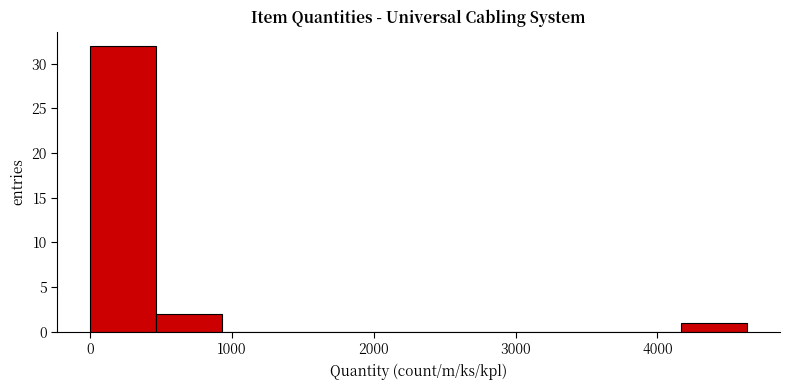

Reading left to right, transcribe this chart: for each bar, give the range it covers on the x-axis and its height. Neither the bar edges nor the heights are printed on the chart, so give them approximately, as read against the axes.

0 to 500: 32
500 to 900: 2
900 to 1400: 0
1400 to 1900: 0
1900 to 2300: 0
2300 to 2800: 0
2800 to 3200: 0
3200 to 3700: 0
3700 to 4200: 0
4200 to 4600: 1